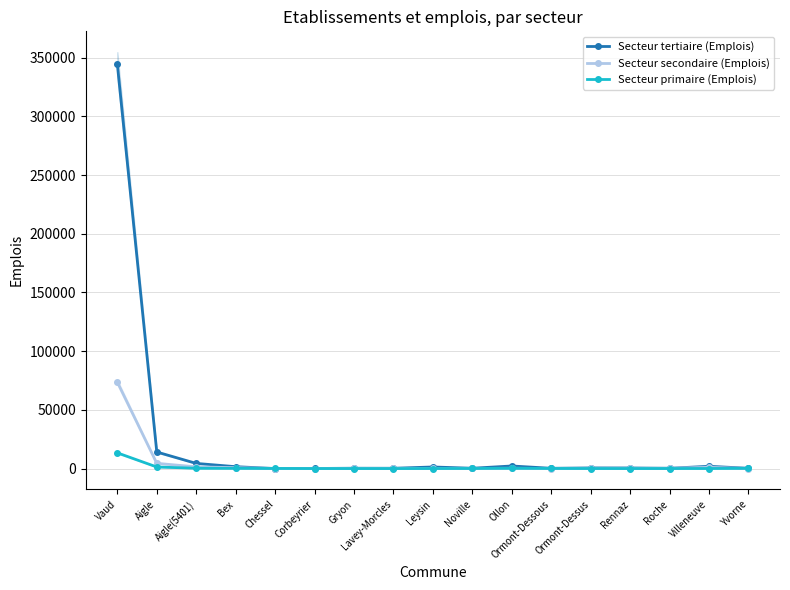

The value of Secteur secondaire (Emplois) at Leysin is 124. True or false?

True